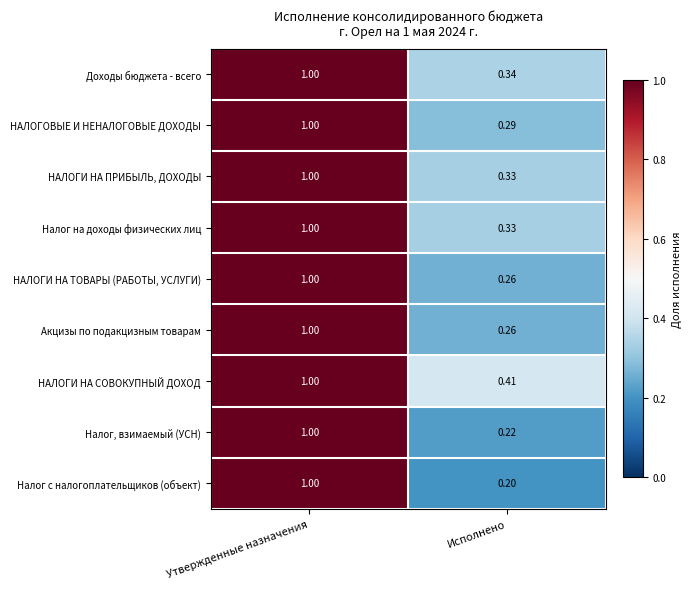

What is the greatest value displayed?

1.0